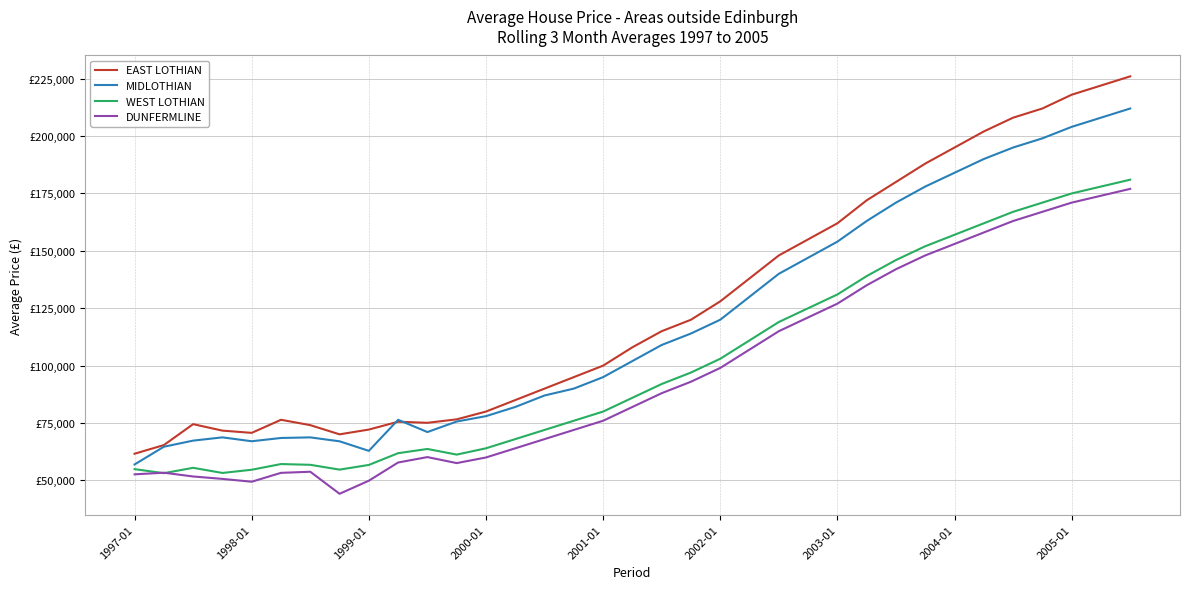

Is this an area chart (filled region under the line)?

No